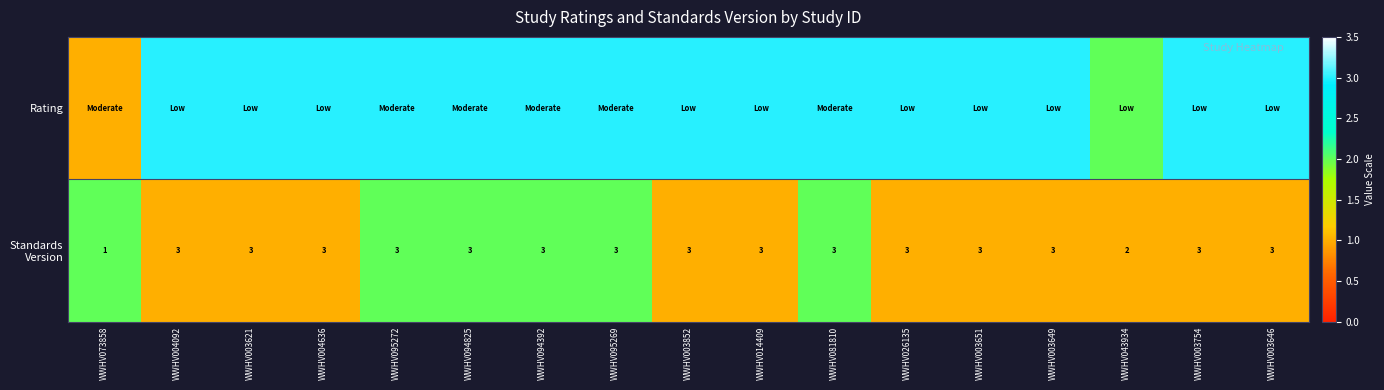

What is the average value?

1